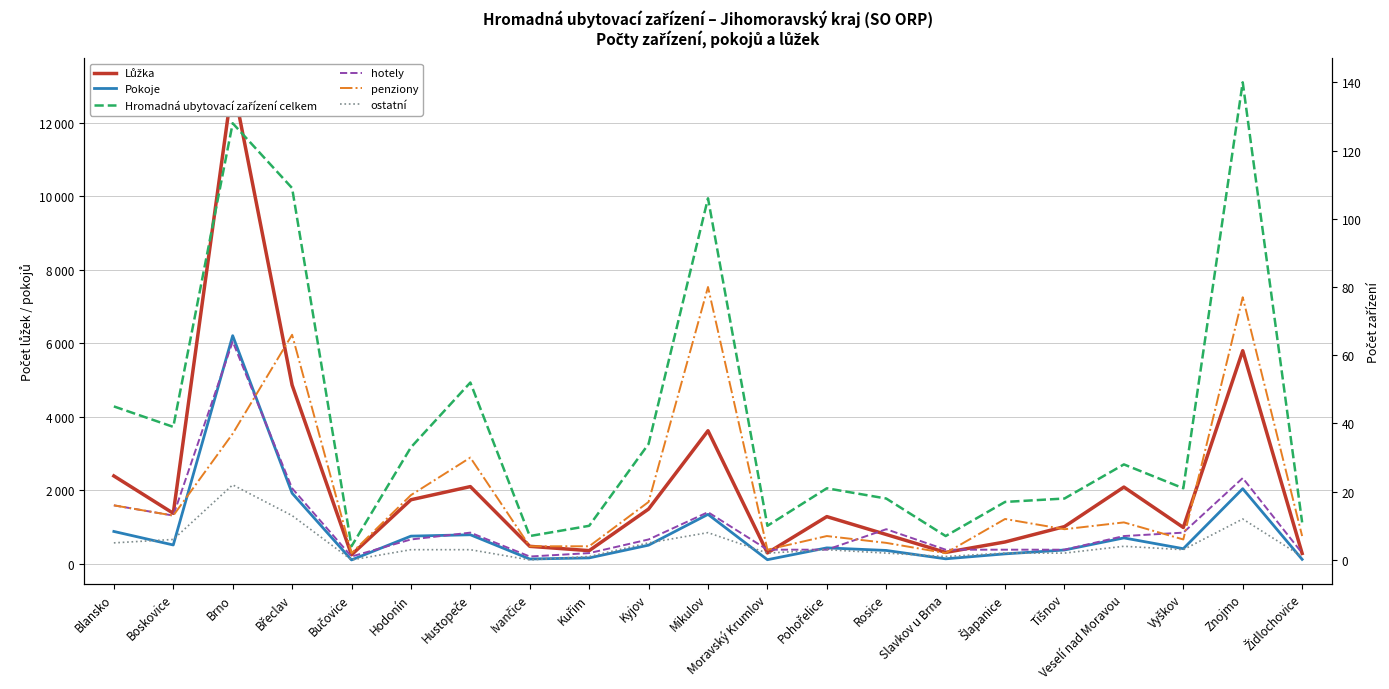

Is this an area chart (filled region under the line)?

No